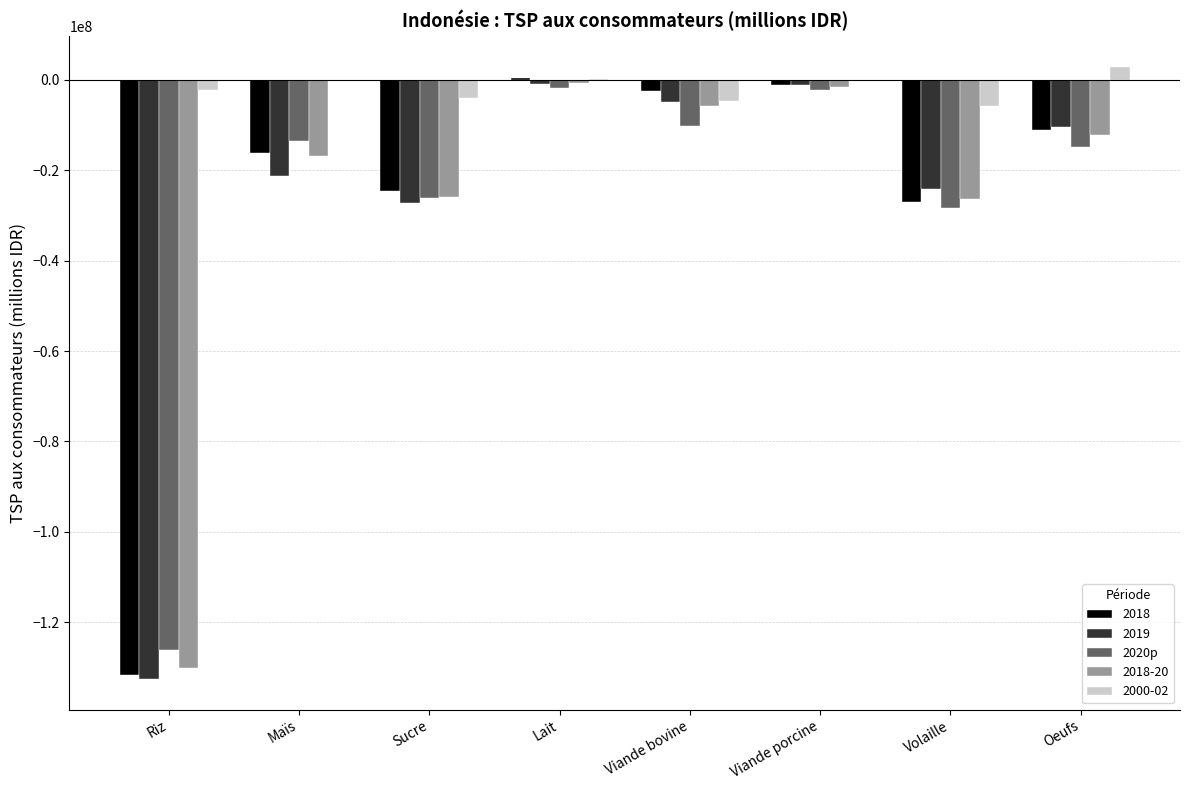

Is it true that 2020p equals -26051058.1 at Sucre?

True